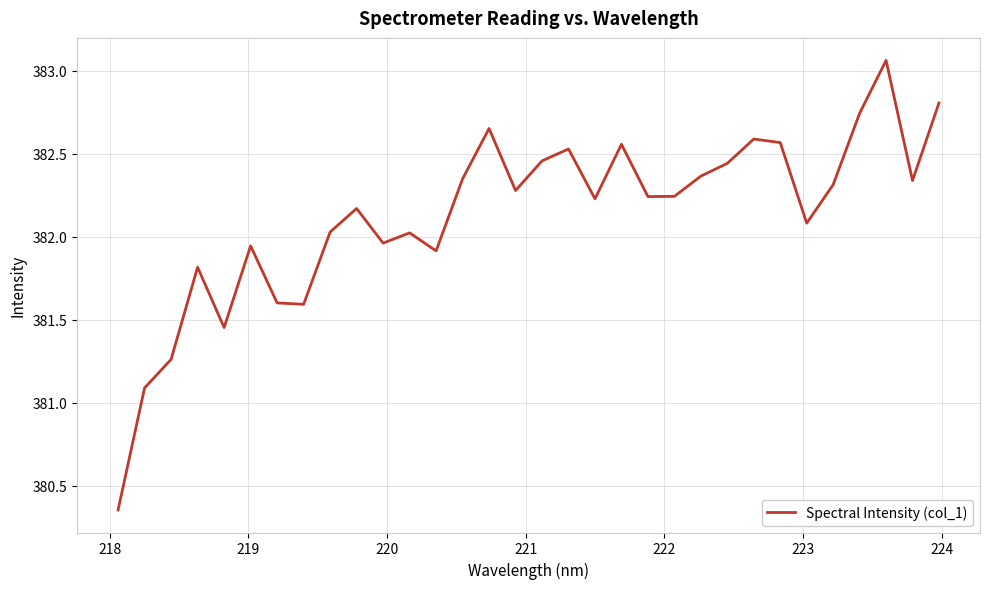

What is the difference between the maximum and minimum values?

2.7